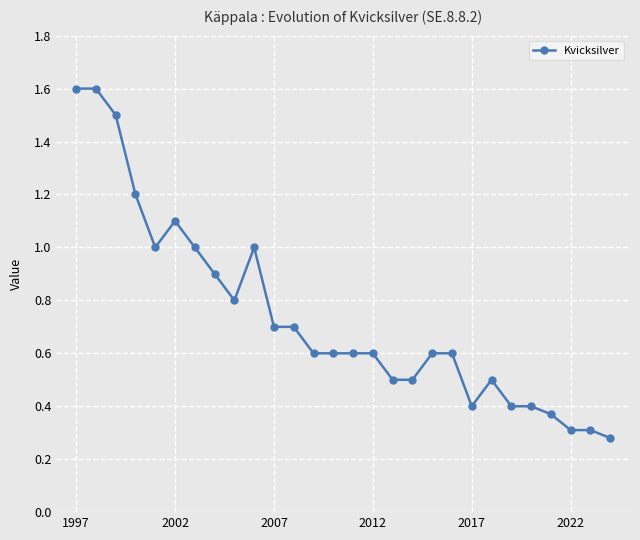

What is the difference between the second highest and minimum values?

1.3